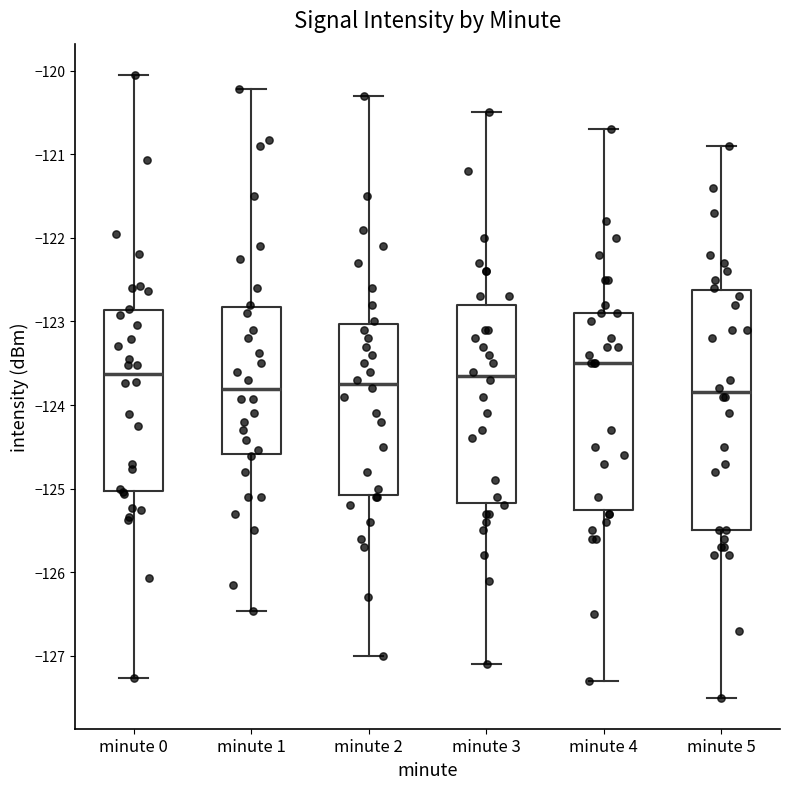

Reading left to right, read every box against the y-axis: the position of its median line, the range the box covers, and the ends of its whiskers. The values are not printed on the chart, so give them approximately, as read against the axis.

minute 0: median -123.6, box -125.0 to -122.9, whiskers -127.3 to -120.0
minute 1: median -123.8, box -124.6 to -122.8, whiskers -126.5 to -120.2
minute 2: median -123.7, box -125.1 to -123.0, whiskers -127.0 to -120.3
minute 3: median -123.6, box -125.2 to -122.8, whiskers -127.1 to -120.5
minute 4: median -123.5, box -125.2 to -122.9, whiskers -127.3 to -120.7
minute 5: median -123.8, box -125.5 to -122.6, whiskers -127.5 to -120.9